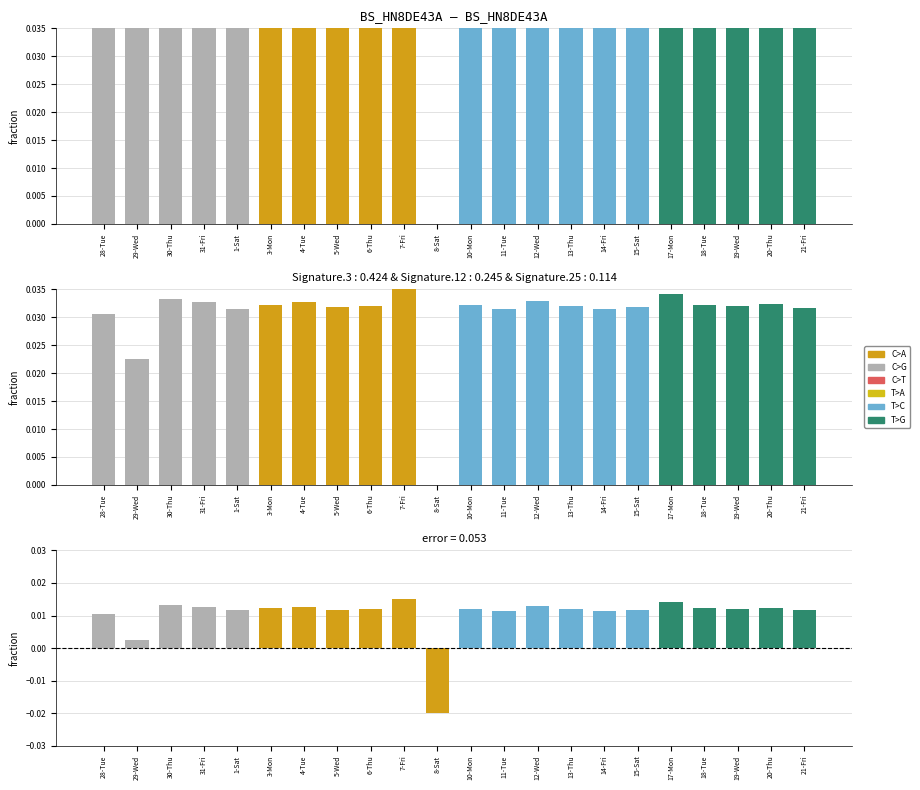

Where does the data first go above 0?

28-Tue